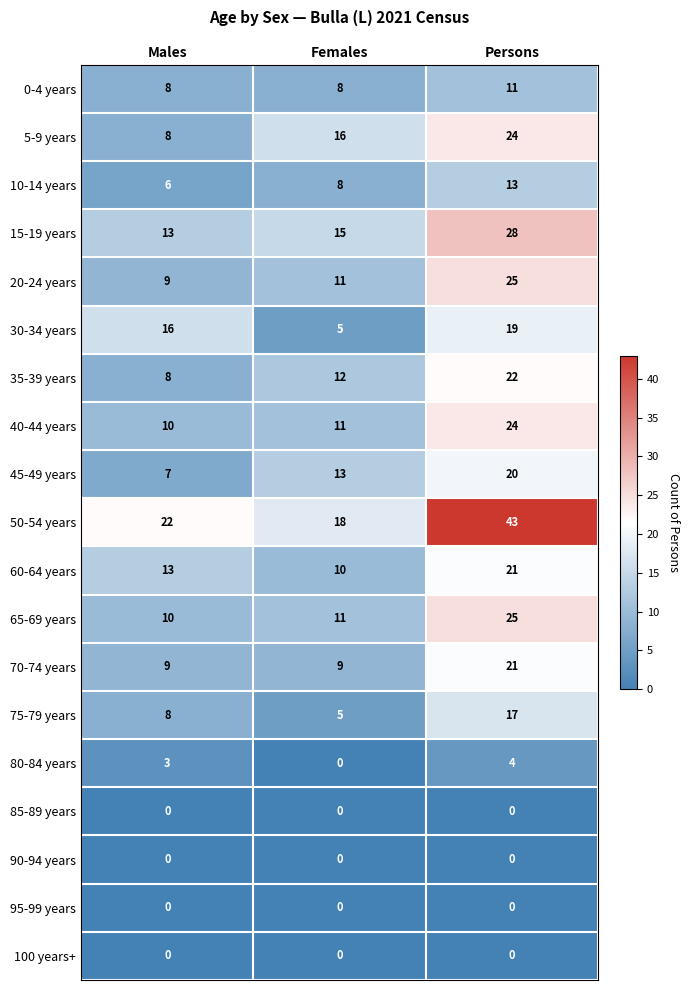

Which series has the largest total across all categories?

50-54 years